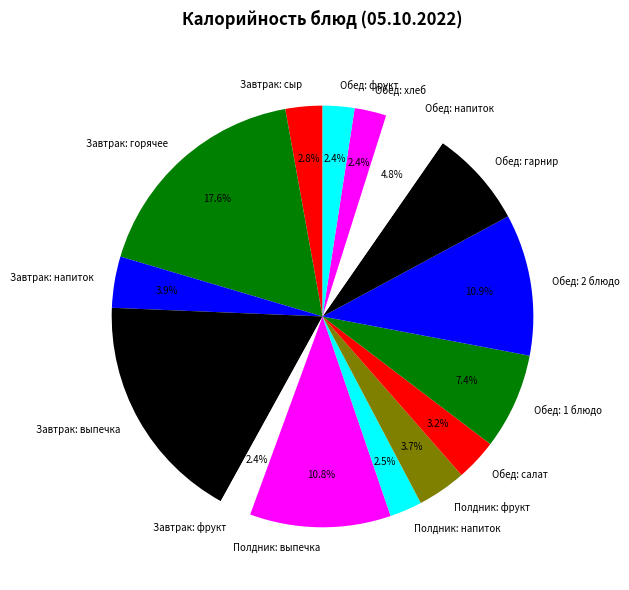

Does Полдник: напиток account for over 50% of the chart?

No